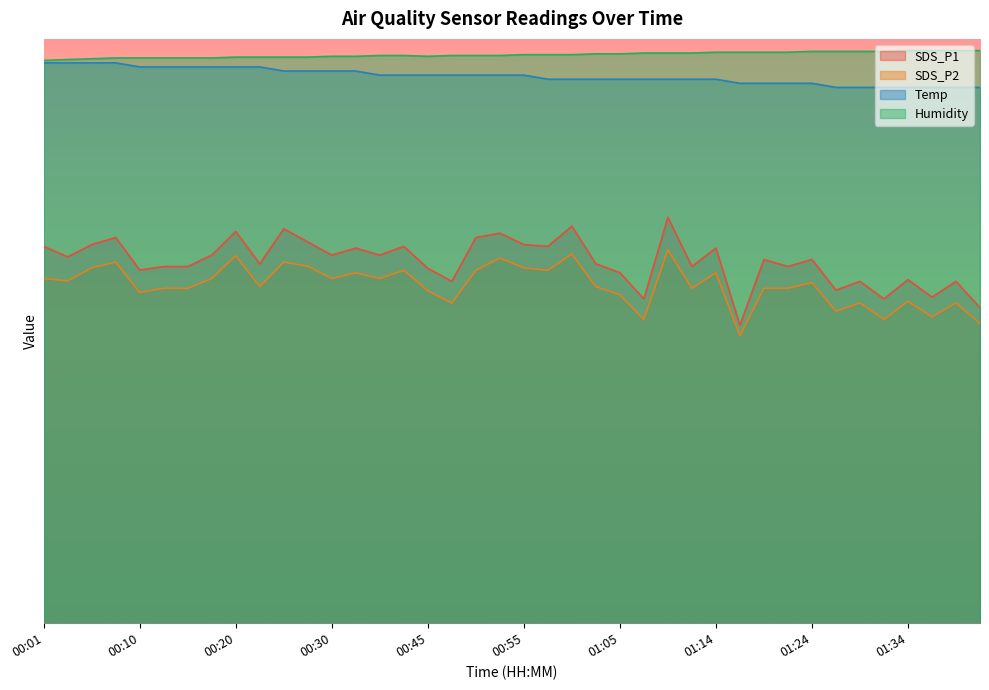

What is the spread (max minus min) of values at 01:22?

40.4